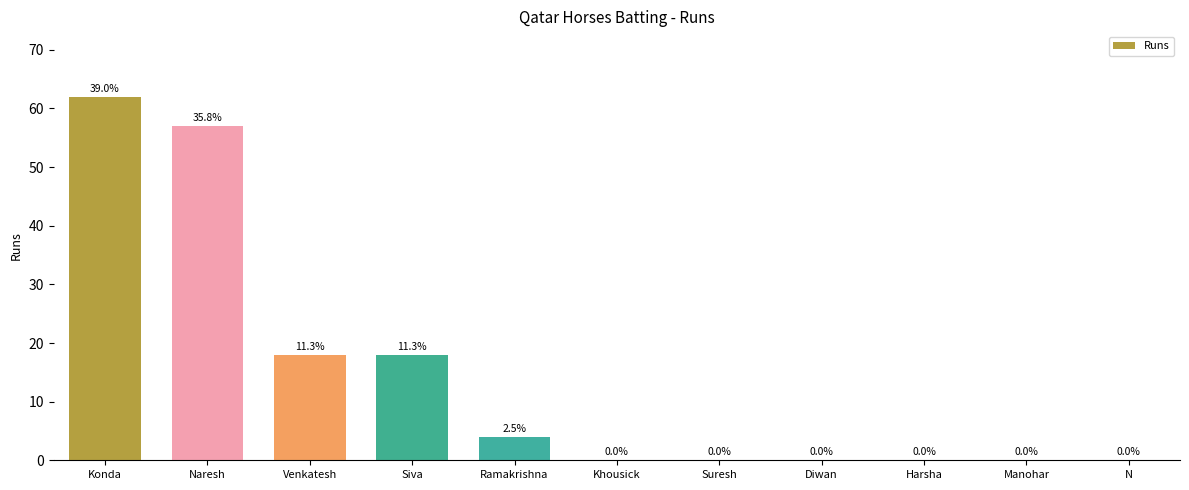

What is the average value?

14